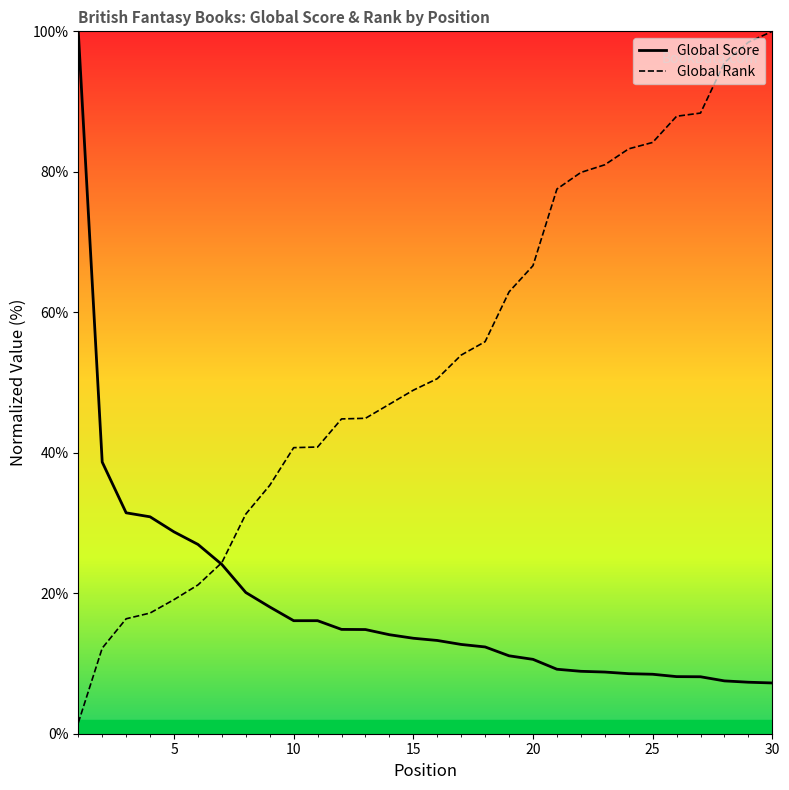

What is the sum of all Global Rank values?

1611.6